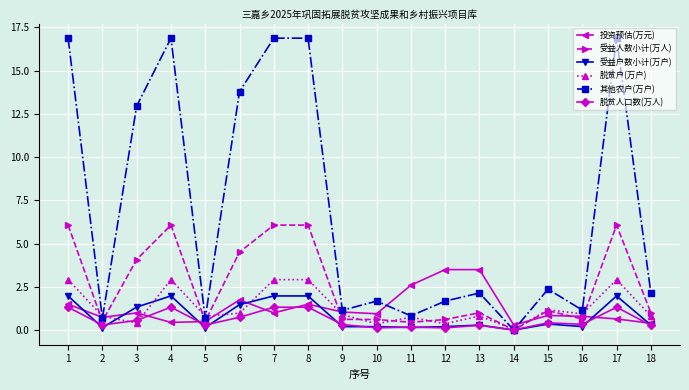

True or false: 脱贫户(万户) has more than 0 interior local peaks.

True